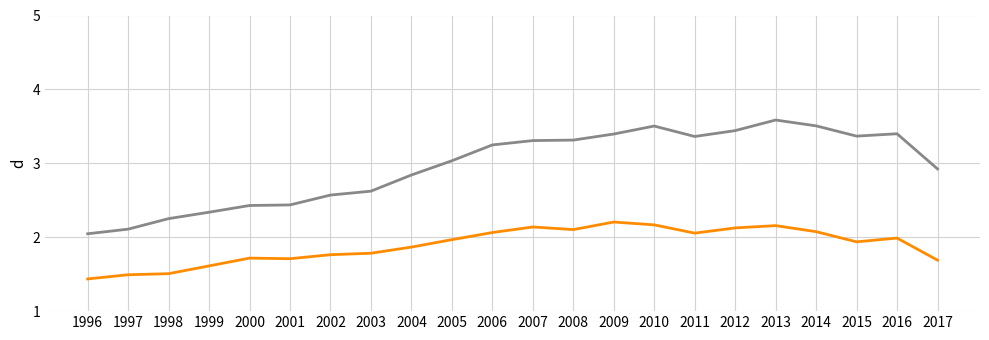

What is the total value across all series at 1998?

3.8